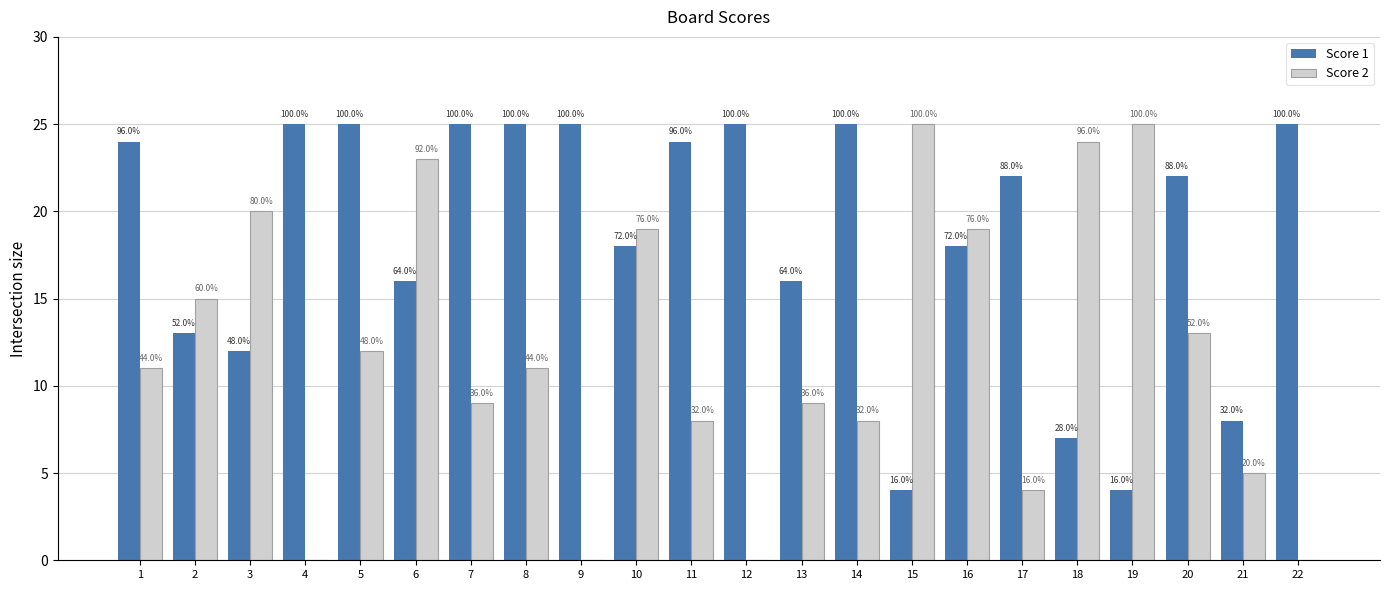

Where does the Score 1 series first go above 22?

1